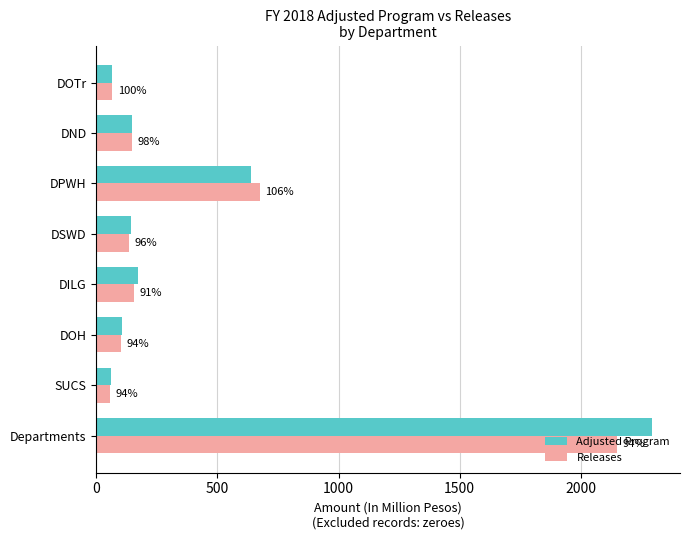

What is the average value of the Releases series?

435.9